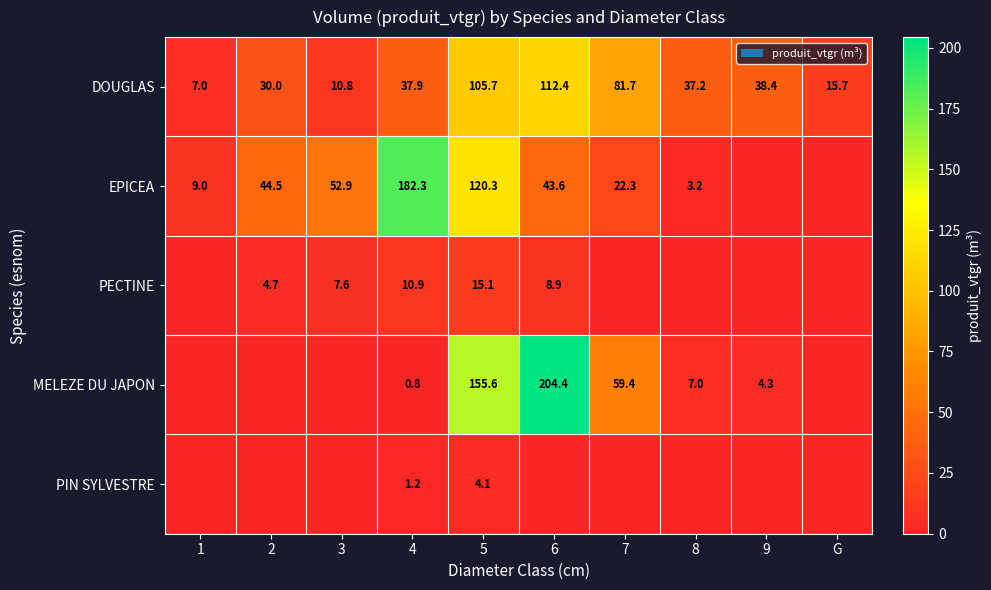

True or false: DOUGLAS has a value of 105.7 at 5.

True